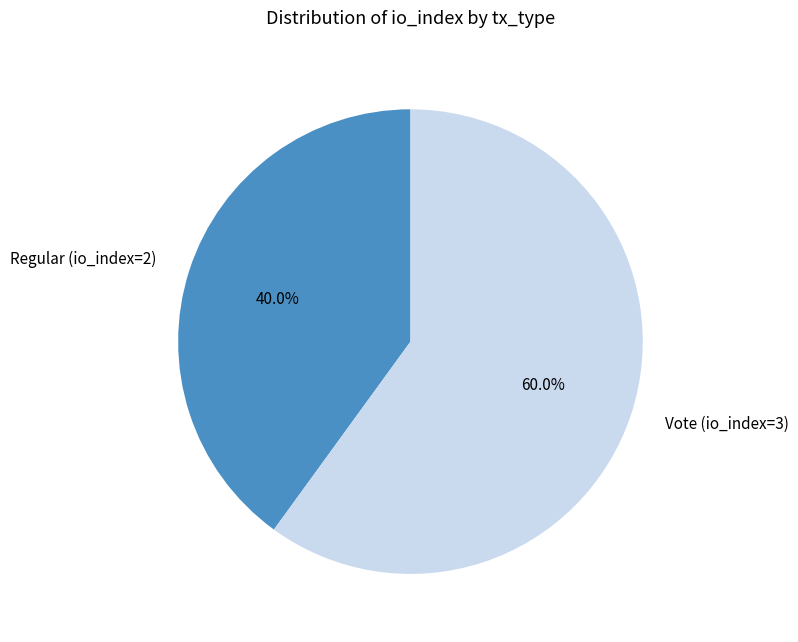

How many segments does this pie chart have?

2